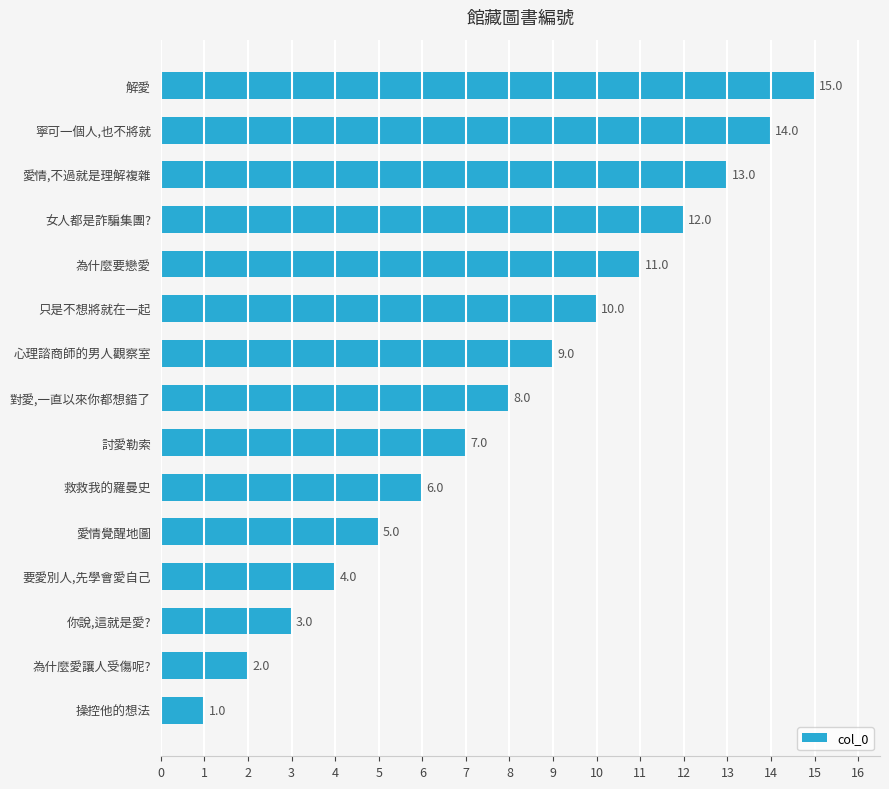

What is the greatest value displayed?

15